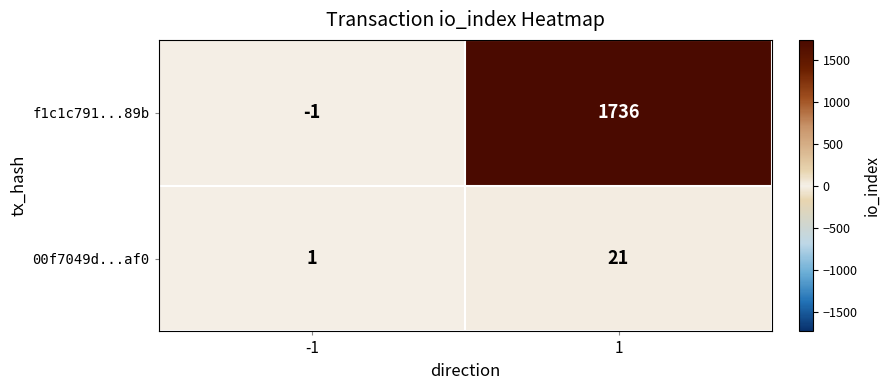

The 00f7049d...af0 series shows 32 at 1. True or false?

False